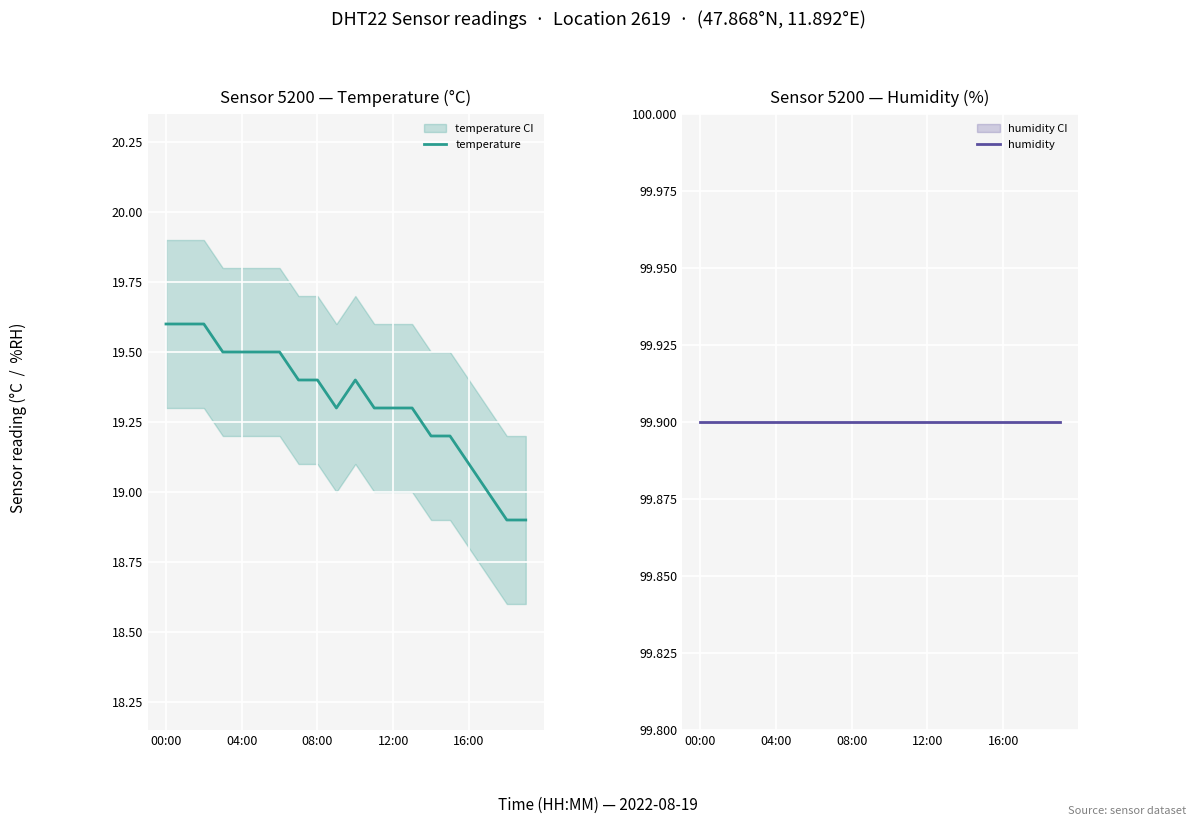

Which category has the lowest value in the humidity series?

00:00